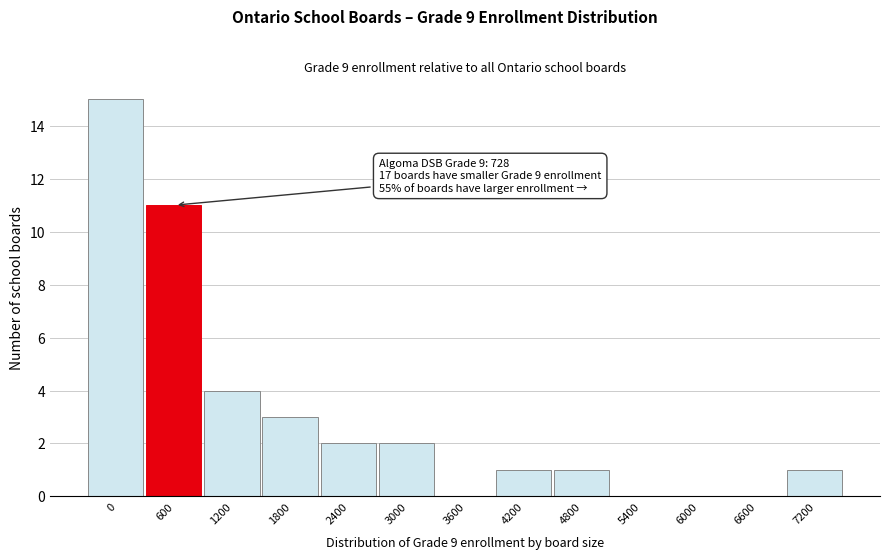

Reading left to right, list all the values displayed in this chart.

0=15	600=11	1200=4	1800=3	2400=2	3000=2	3600=0	4200=1	4800=1	5400=0	6000=0	6600=0	7200=1